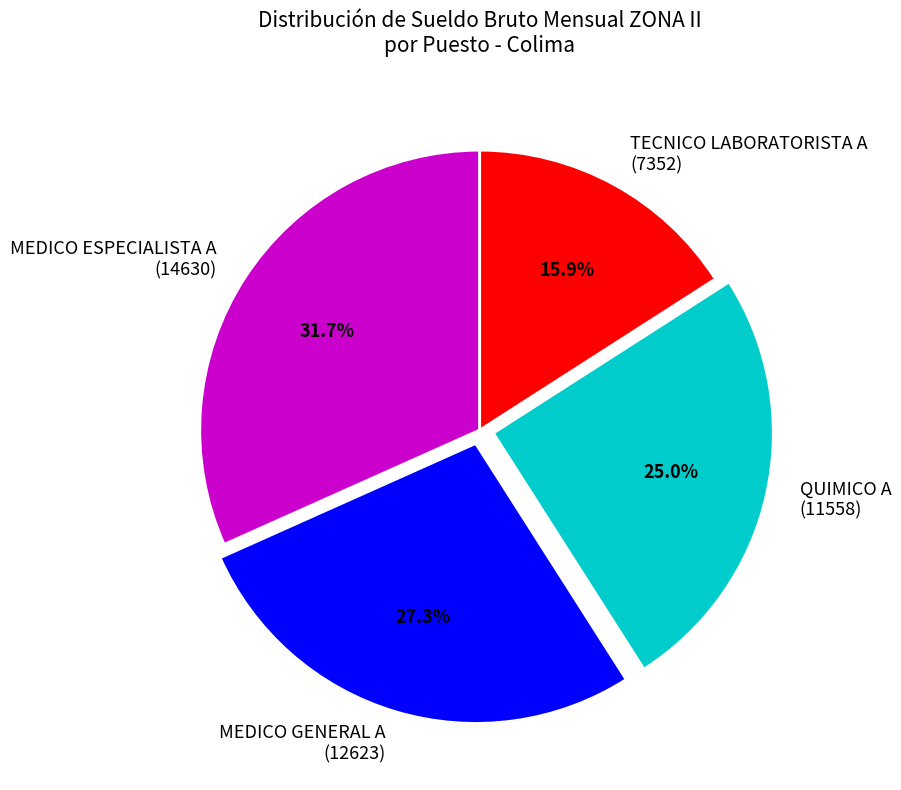

Count the number of slices in the pie.

4